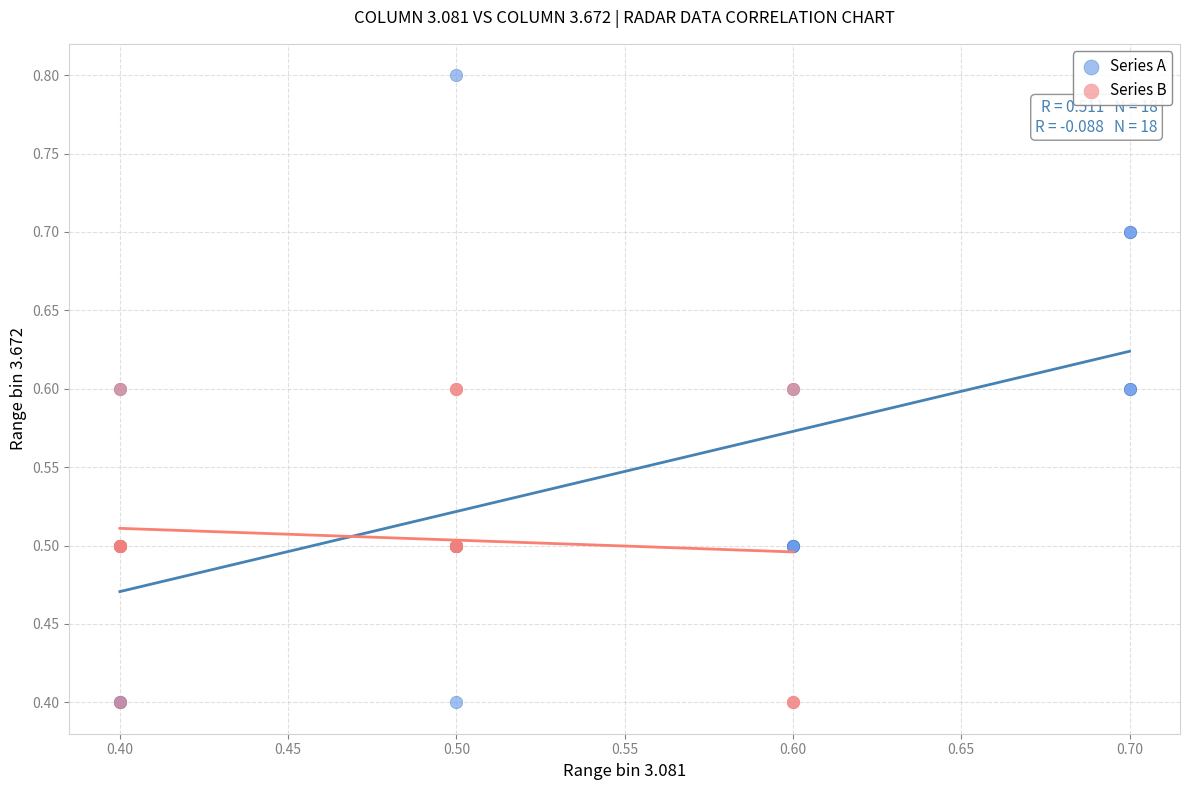

What are all the series names shown in the legend?

Series A, Series B